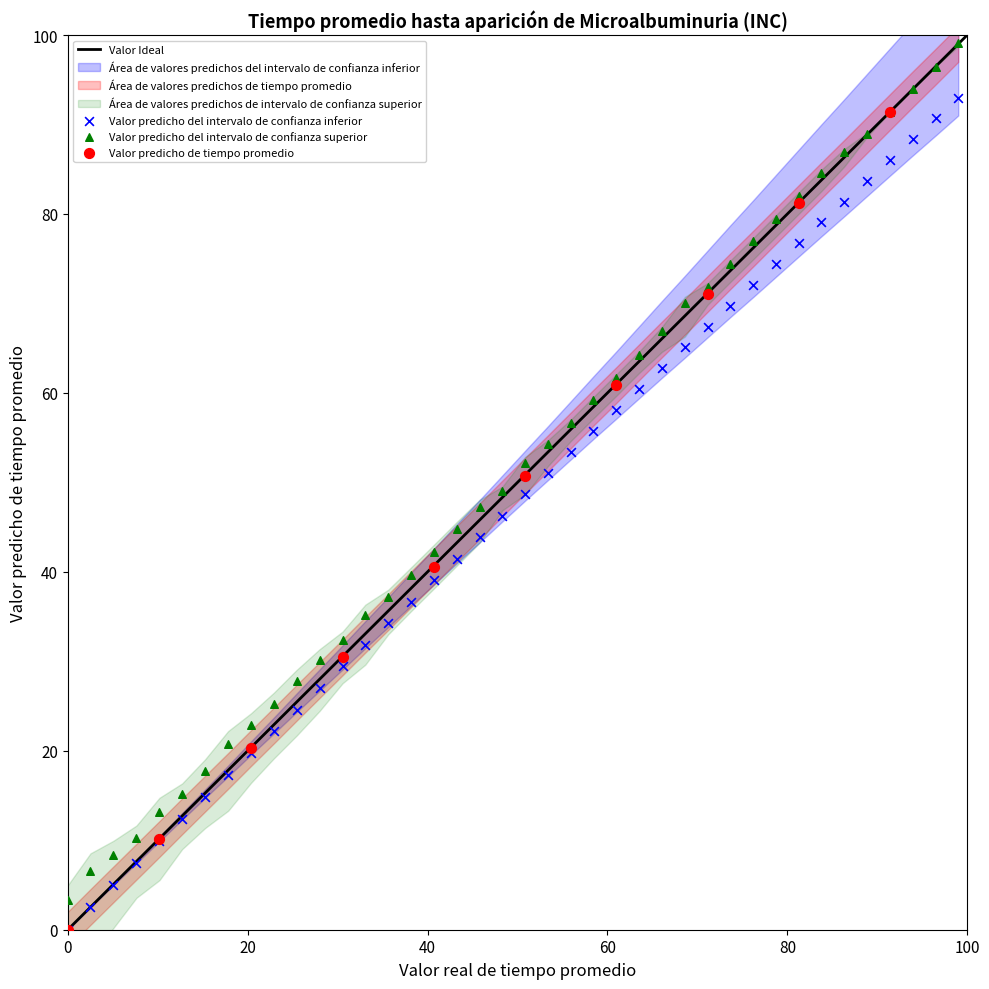

Which series contains the highest Y value?

Valor predicho del intervalo de confianza superior